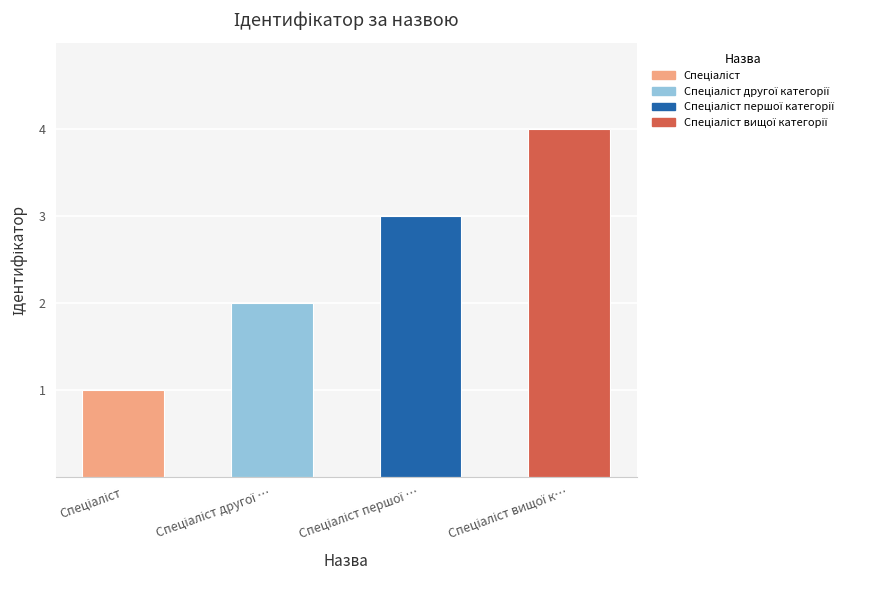

What is the maximum value shown in the chart?

4